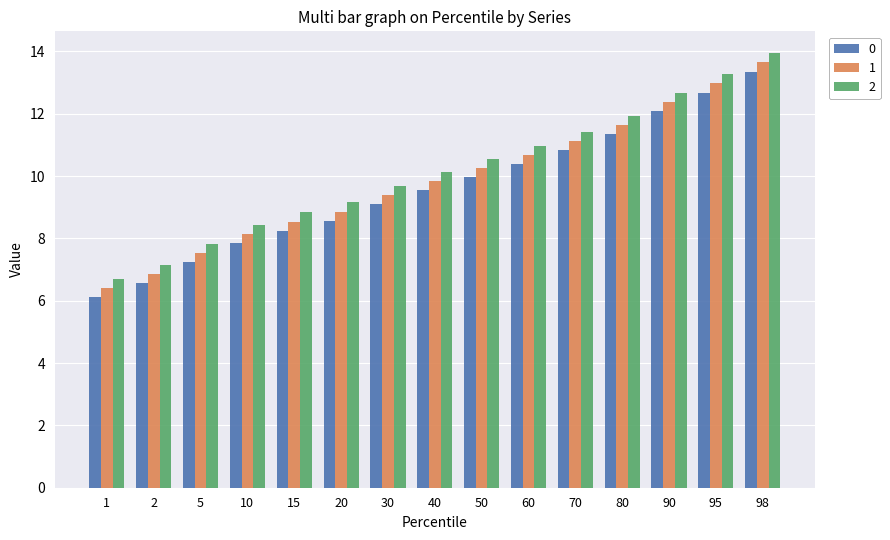

What is the sum of the 0 values at 10 and 95?

20.5